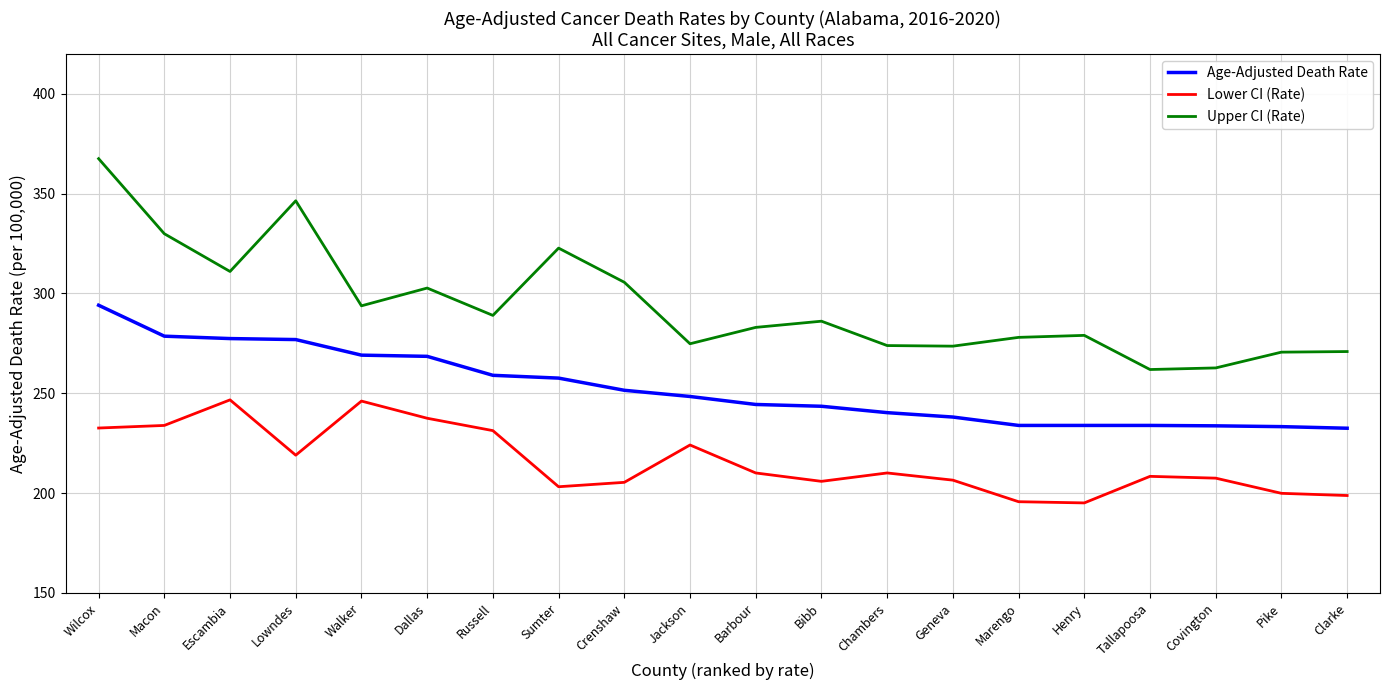

Is it true that Lower CI (Rate) equals 298.8 at Marengo?

False